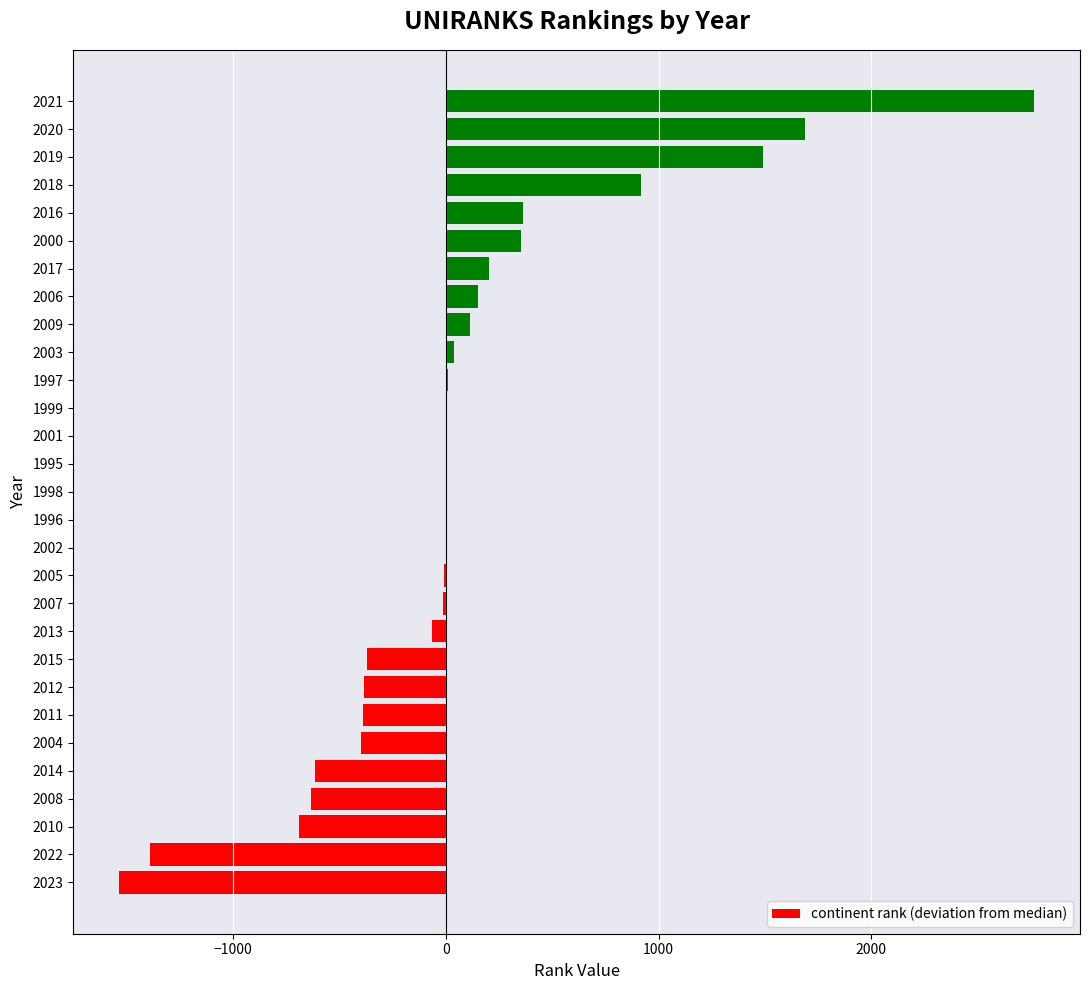

Are the bars horizontal?

Yes